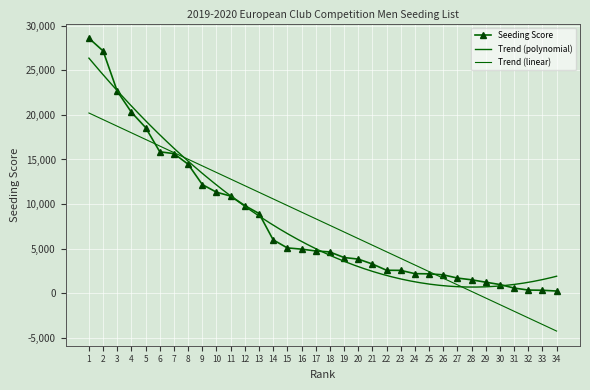

Reading left to right, list all the values displayed in this chart.

28608	27179	22655	20295	18582	15865	15655	14468	12188	11329	10893	9829	8938	5985	5076	4940	4737	4620	4000	3823	3272	2570	2556	2189	2168	2056	1695	1498	1229	970	571	350	325	240